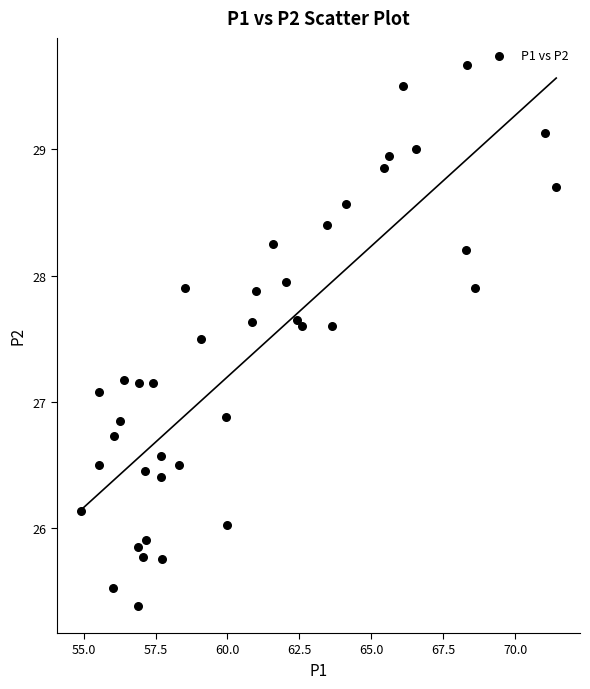

What is the range of Y values (max minus min)?

4.3